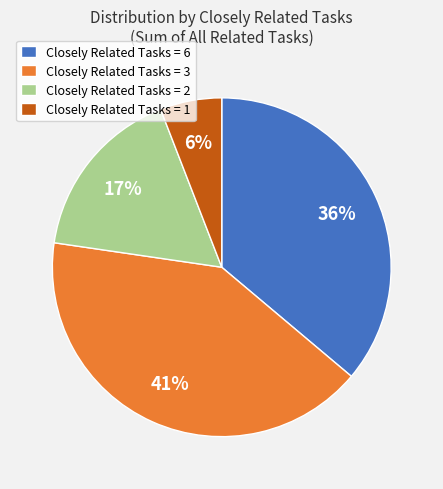

Rank the categories by value from highest to lowest.

Closely Related Tasks = 3, Closely Related Tasks = 6, Closely Related Tasks = 2, Closely Related Tasks = 1